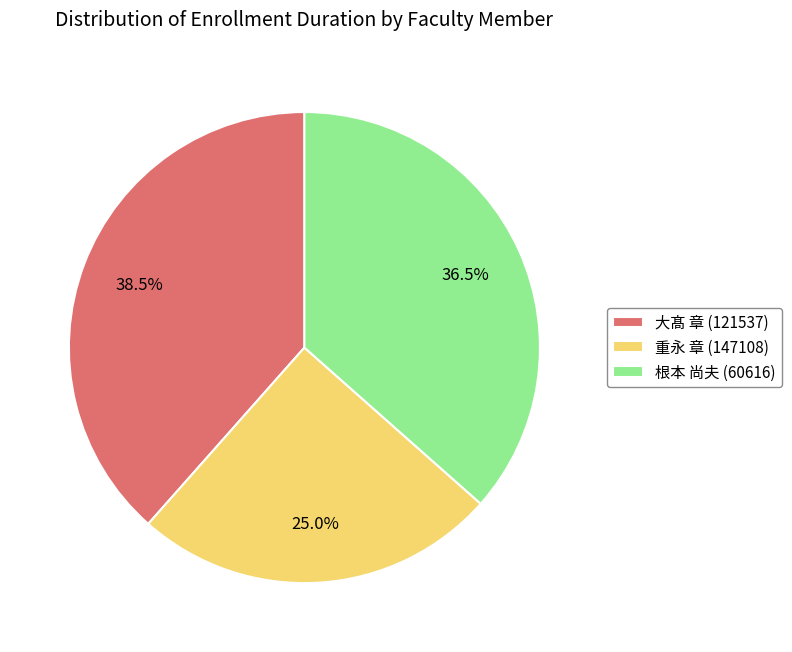

Which slice is the largest?

大髙 章 (121537)